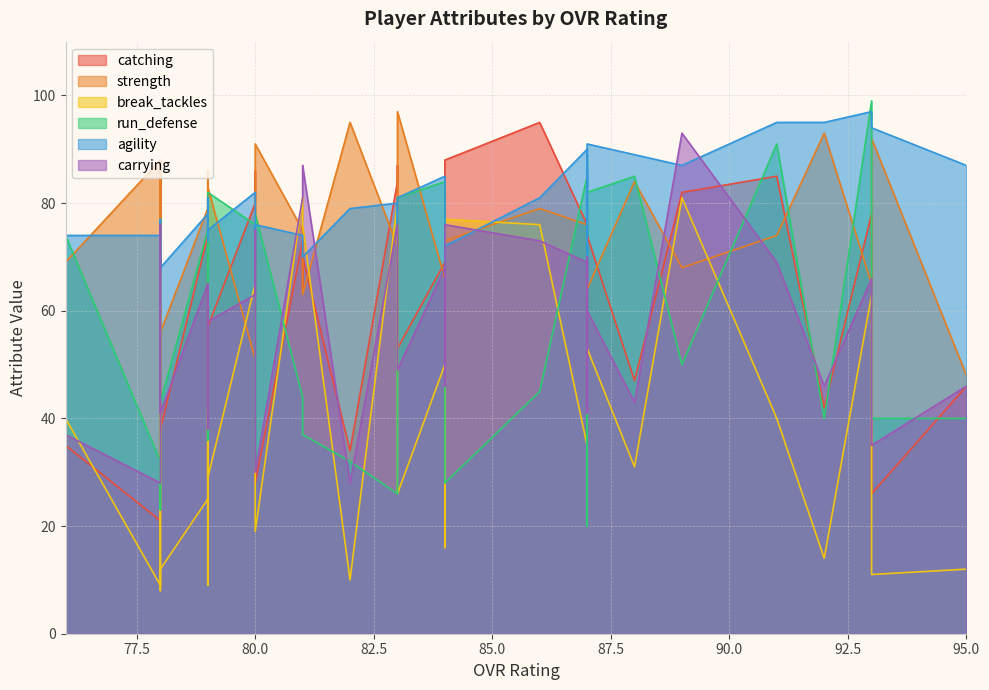

True or false: catching has more than 2 points higher than both neighbors.

True